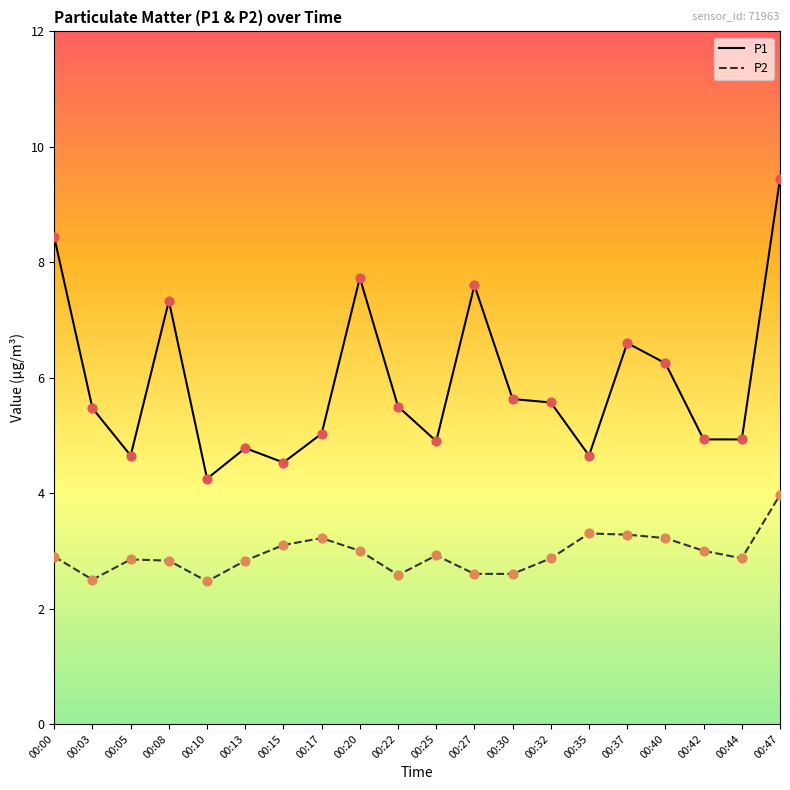

What is the total value across all series at 00:05?

7.5